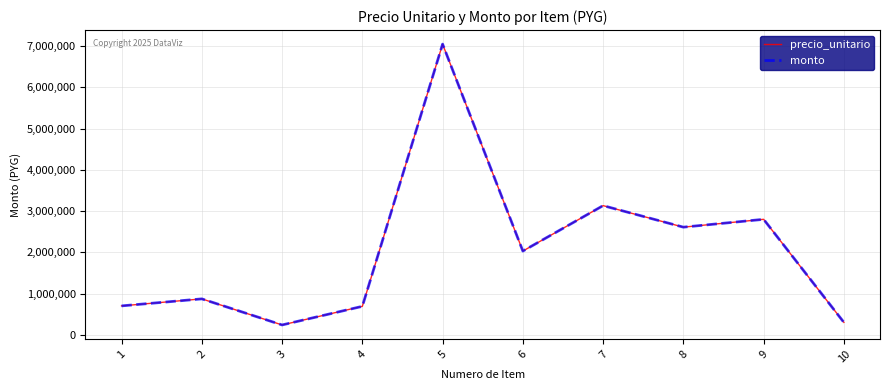

Which category has the lowest value in the monto series?

3